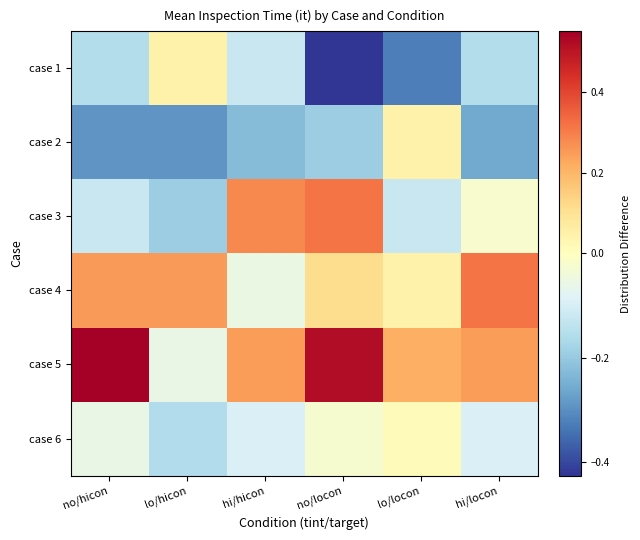

Which series has the largest range (max minus min)?

case 5